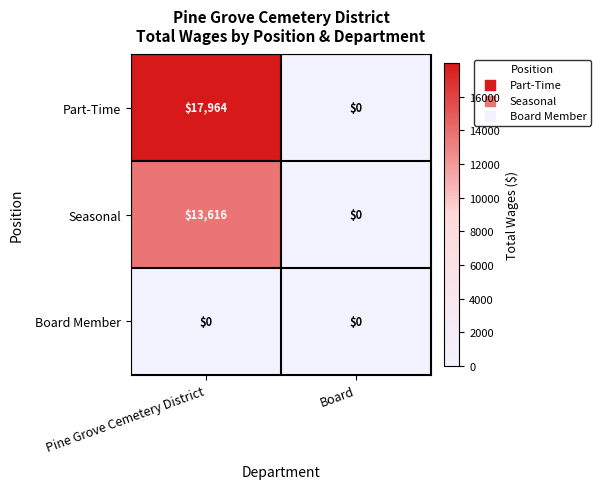

The value of Seasonal at Pine Grove Cemetery District is 8947. True or false?

False